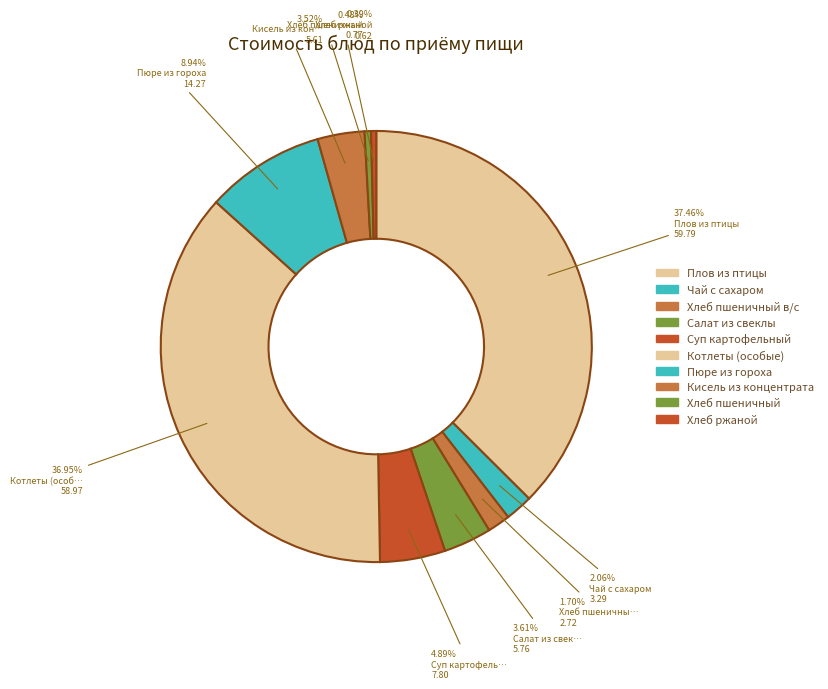

Is there a majority slice in this chart?

No